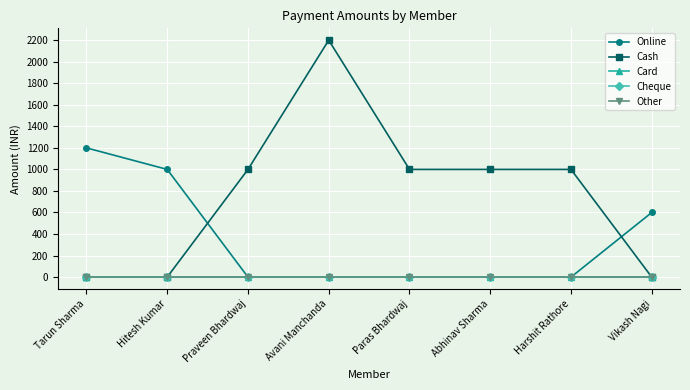

Is this an area chart (filled region under the line)?

No